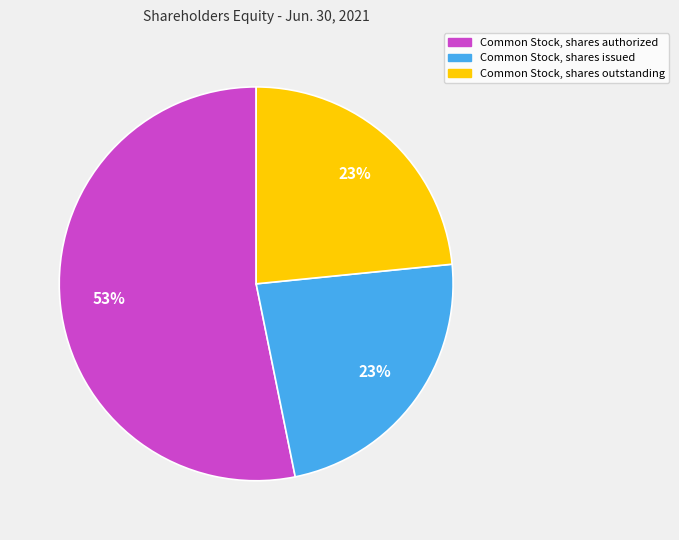

Which slice is the largest?

Common Stock, shares authorized